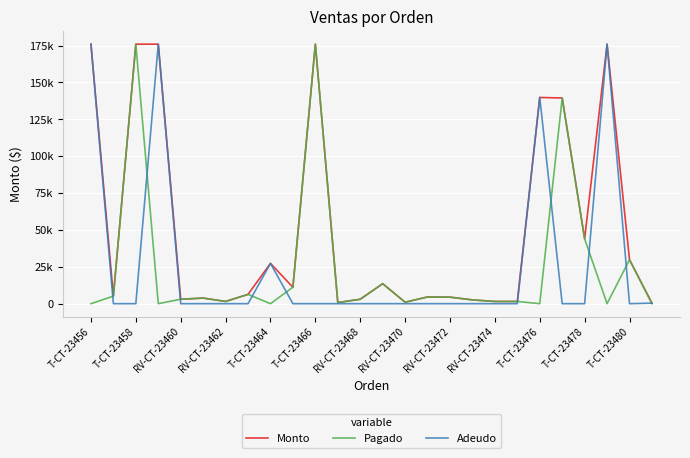

Does the chart display data point markers on the line(s)?

No